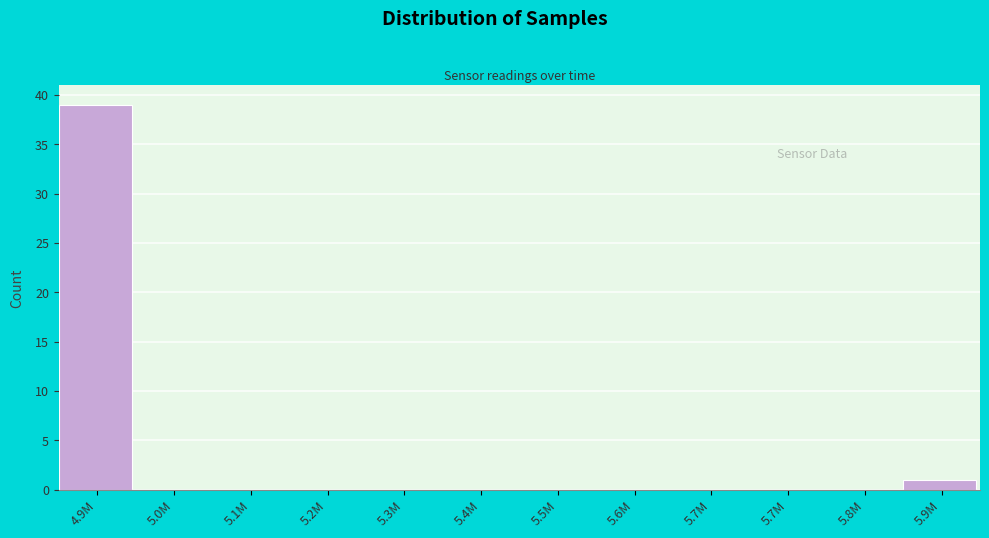

How many series are shown in this chart?

1